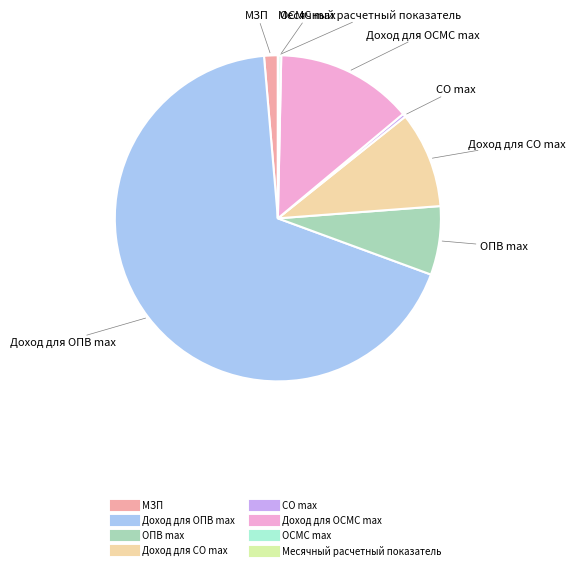

Between ОПВ max and Доход для СО max, which is larger?

Доход для СО max